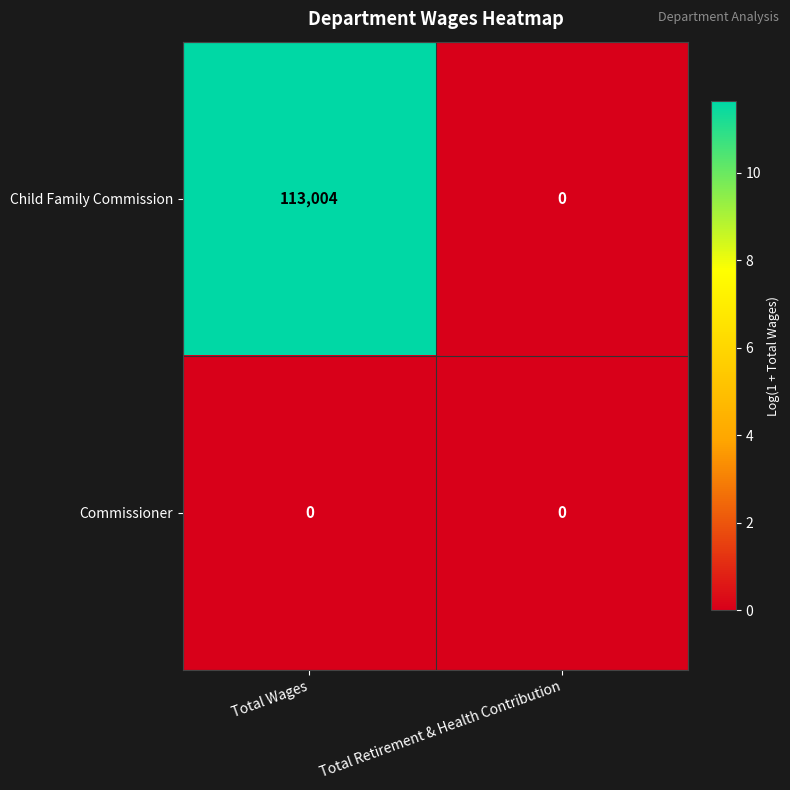

What is the maximum value shown in the chart?

113004